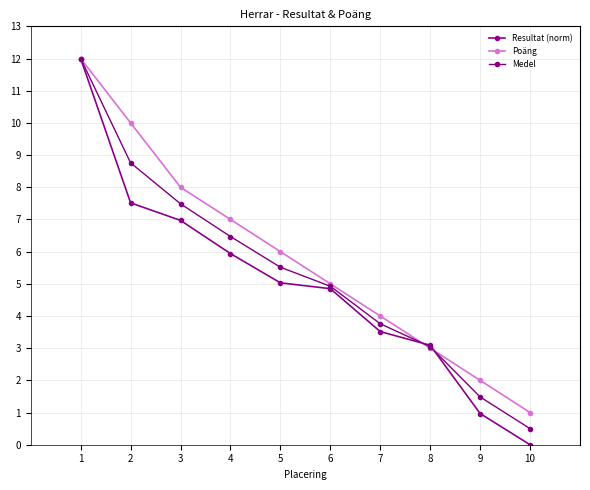

Which category has the lowest value across all series?

10